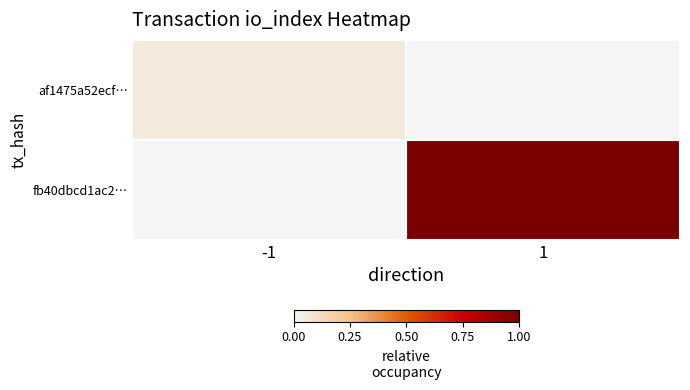

How many distinct data groups are displayed?

2